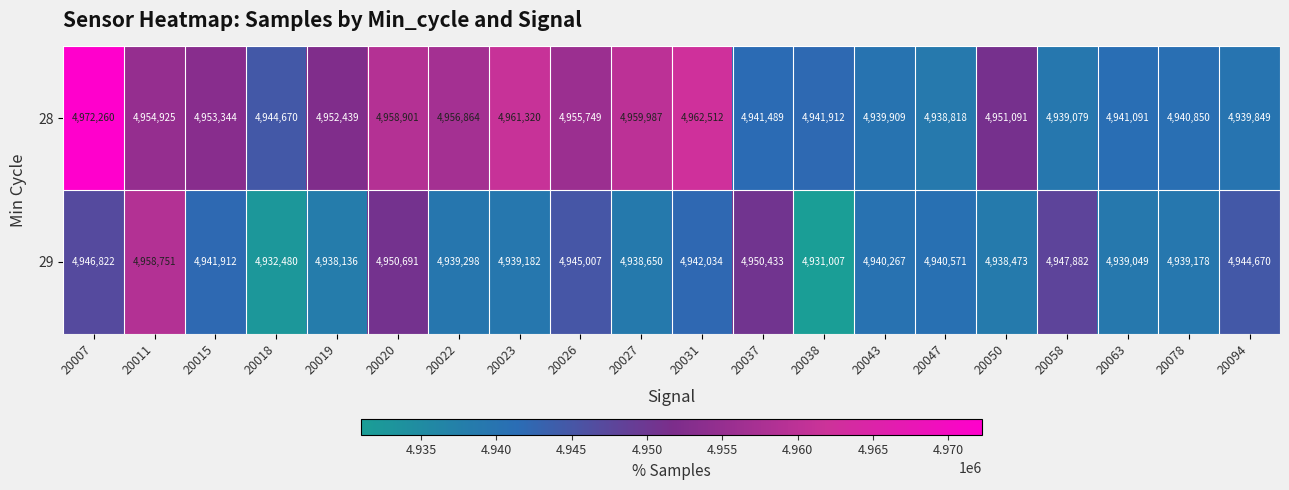

Which series changed the most between 20020 and 20038?

29